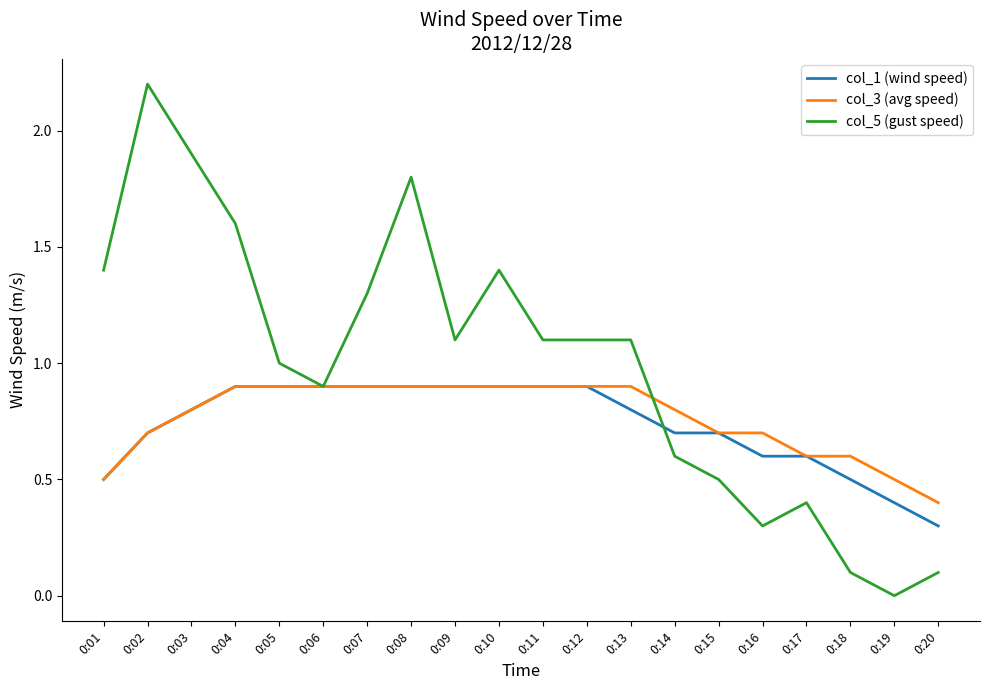

Is the value of col_3 (avg speed) at 0:09 greater than the value of col_5 (gust speed) at 0:09?

No